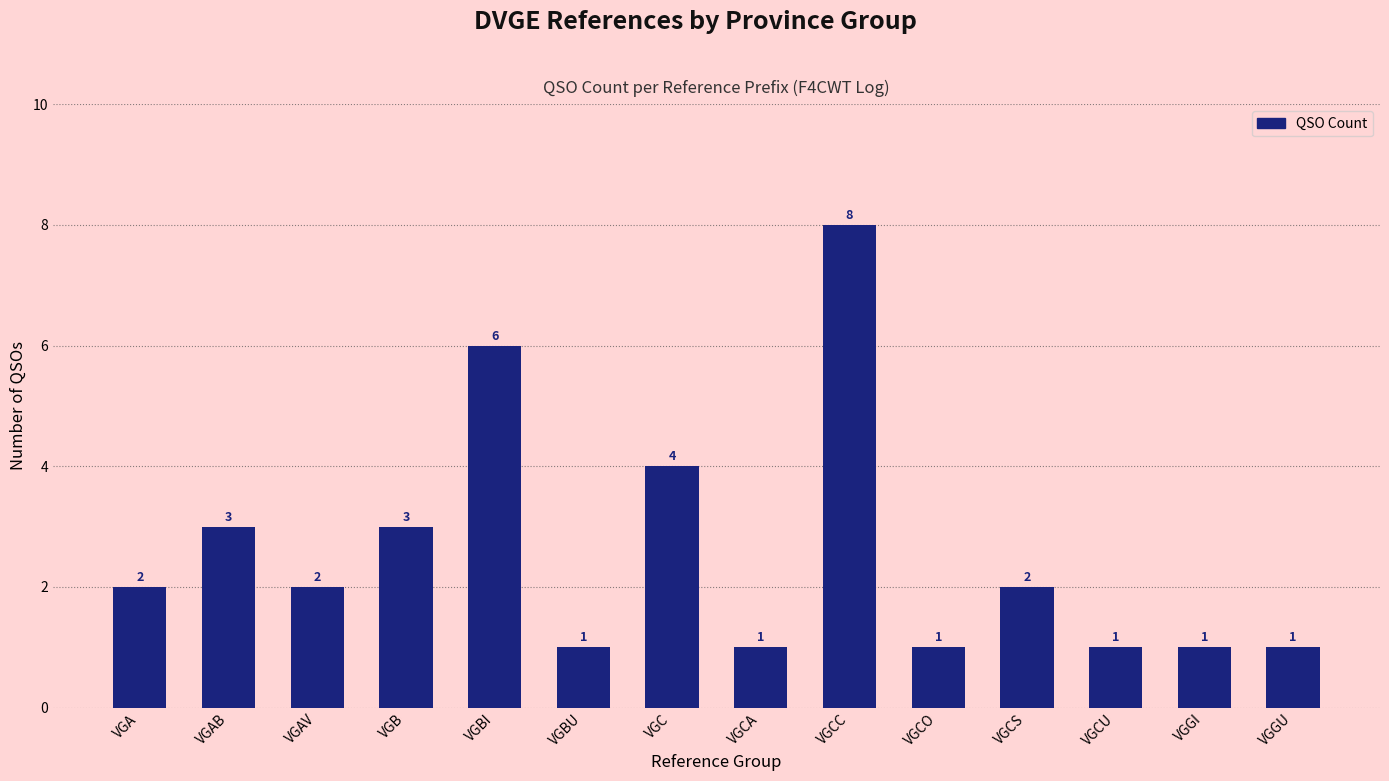

The value at VGC is 2. True or false?

False